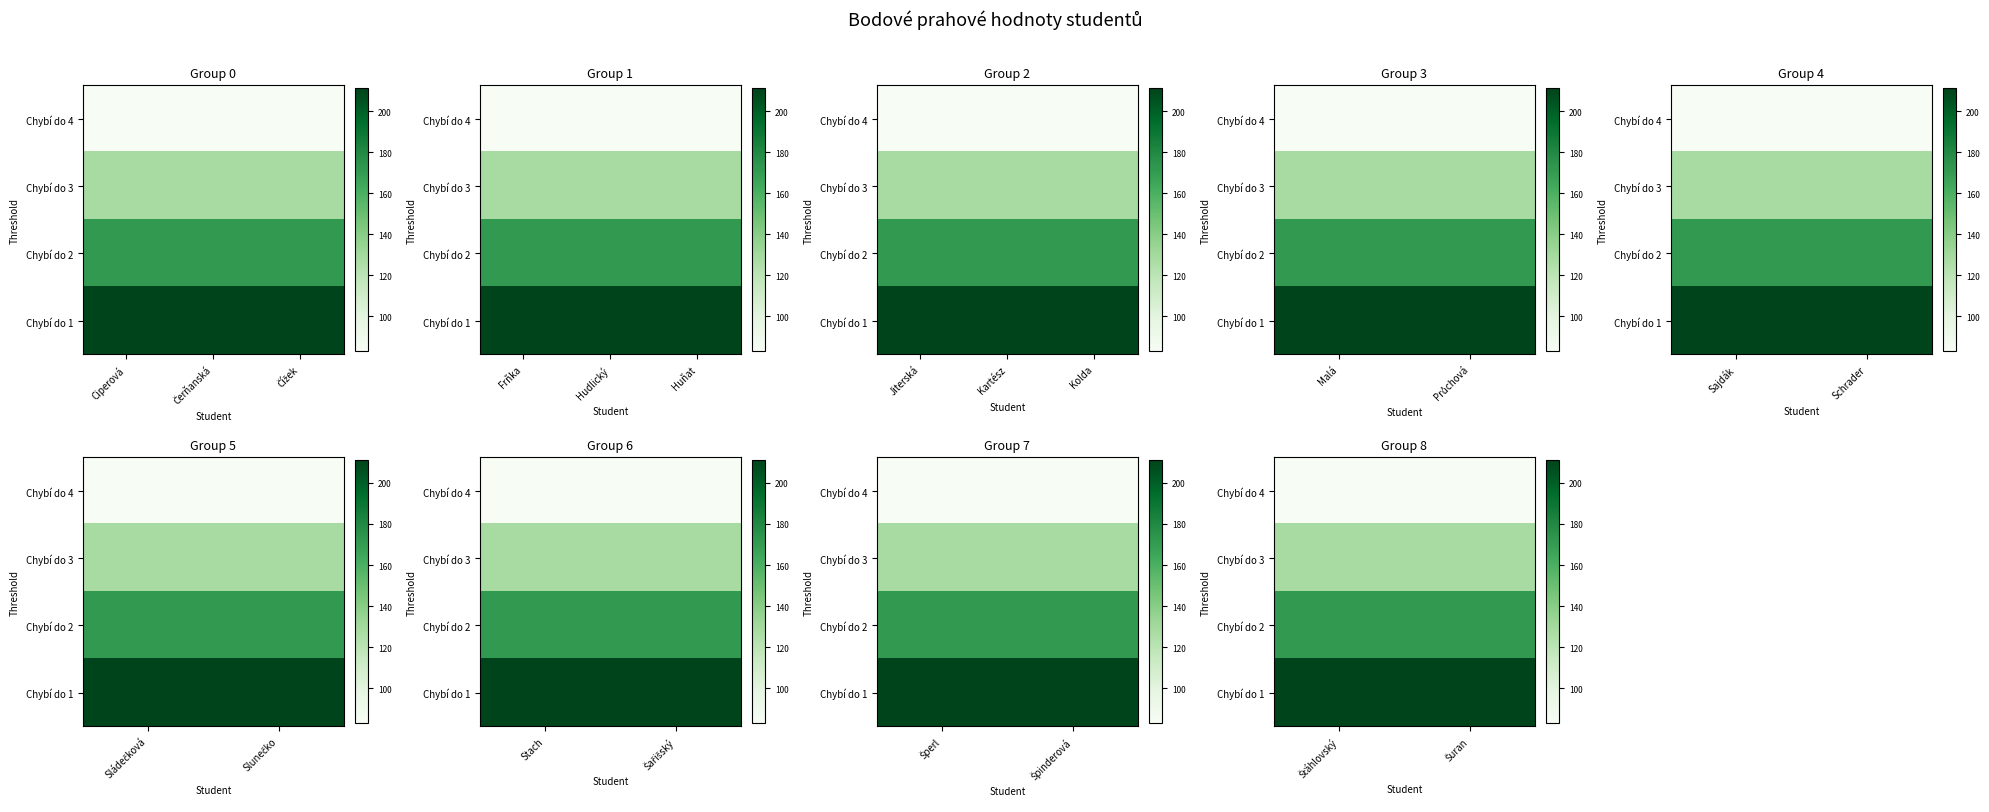

Between Čerňanská and Ciperová, which is larger?

Čerňanská